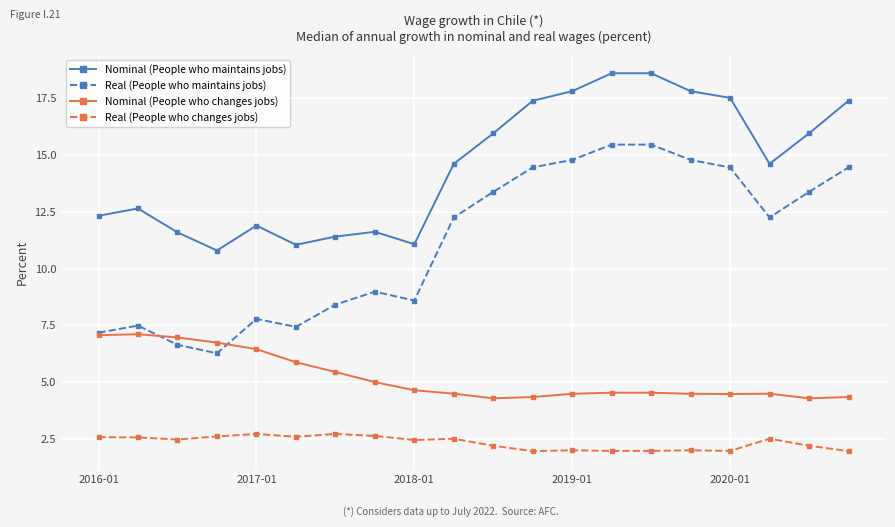

At how many categories does at least one series exceed 10?

20